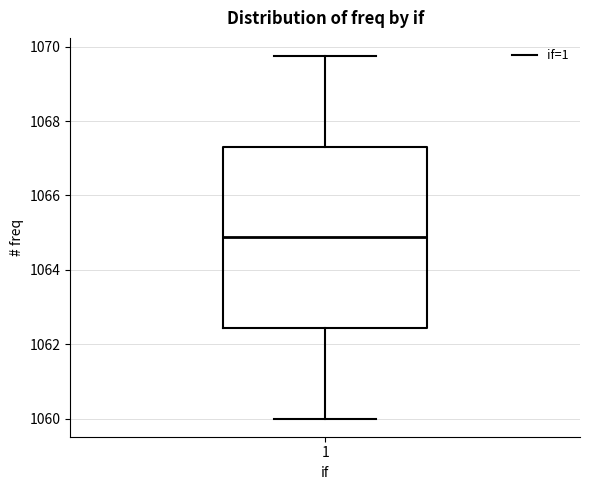

Where does the median line of the box at x = 1 sit on the y-axis? The values are not printed on the chart, so give them approximately, as read against the axis.

1064.8